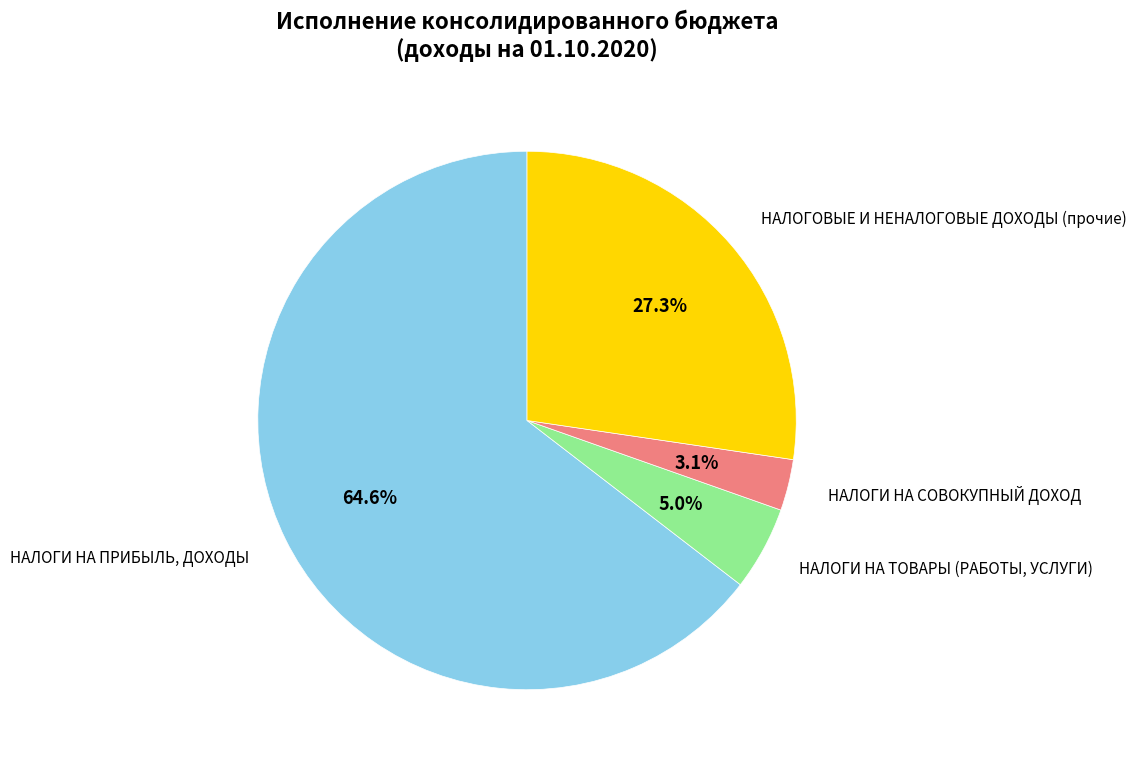

The НАЛОГИ НА ПРИБЫЛЬ, ДОХОДЫ slice represents 65% of the pie. True or false?

True